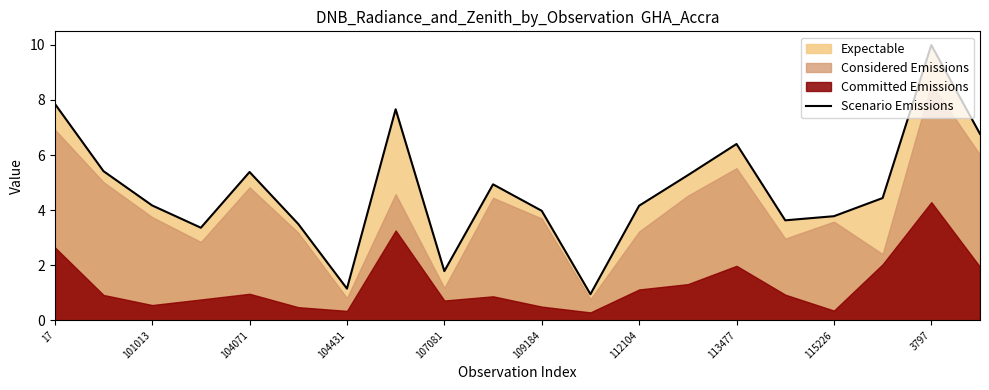

The value of Scenario Emissions at 113477 is 2.7. True or false?

False